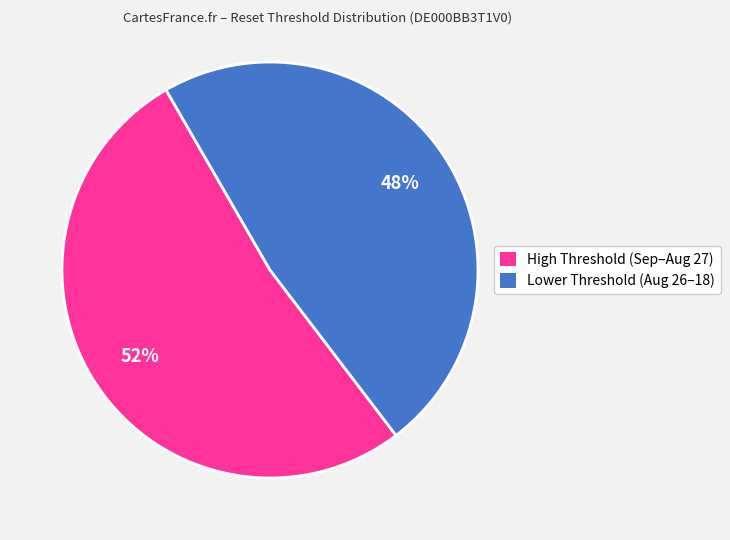

To the nearest percent, what is the difference between the largest and smallest slice percentages?

4%